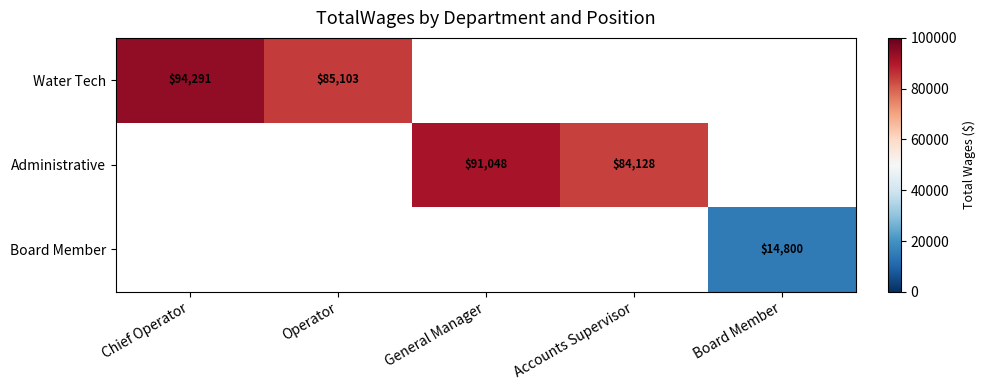

The Water Tech series shows 125819.4 at Operator. True or false?

False